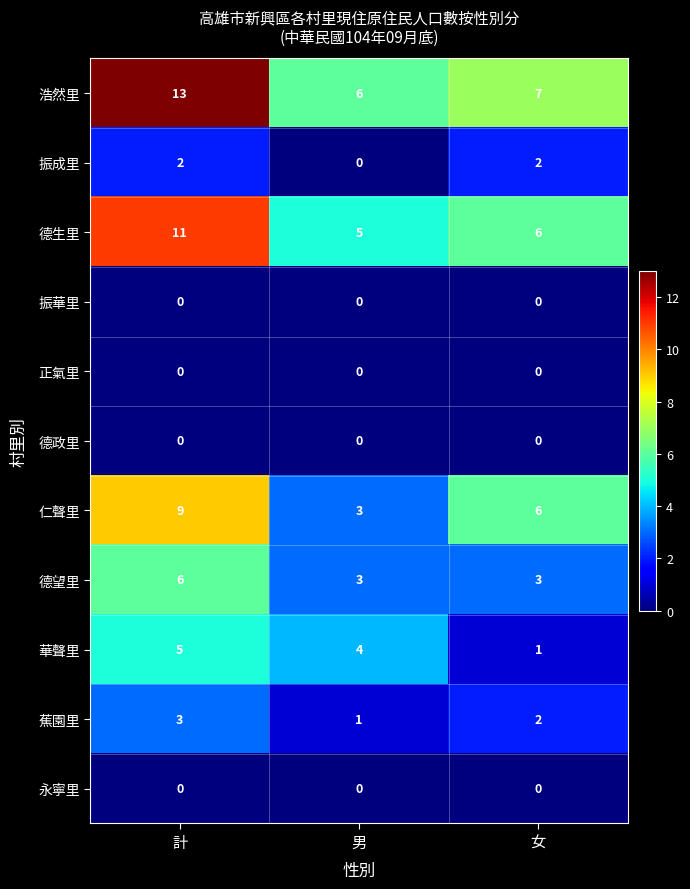

Count the 振成里 values in the range 0 to 2.

3